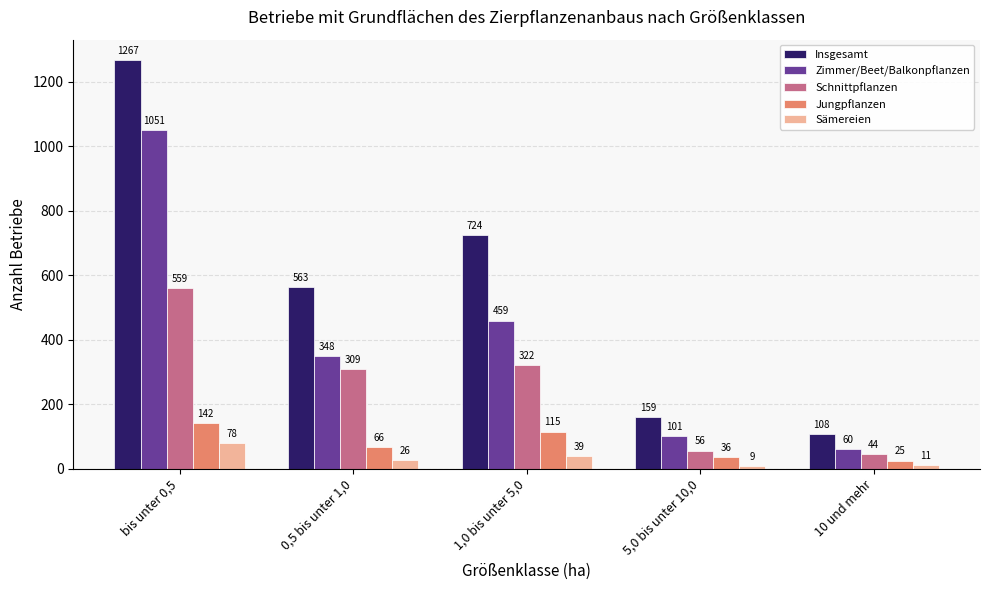

What is the value of the Sämereien bar at the 2nd from the left?

26